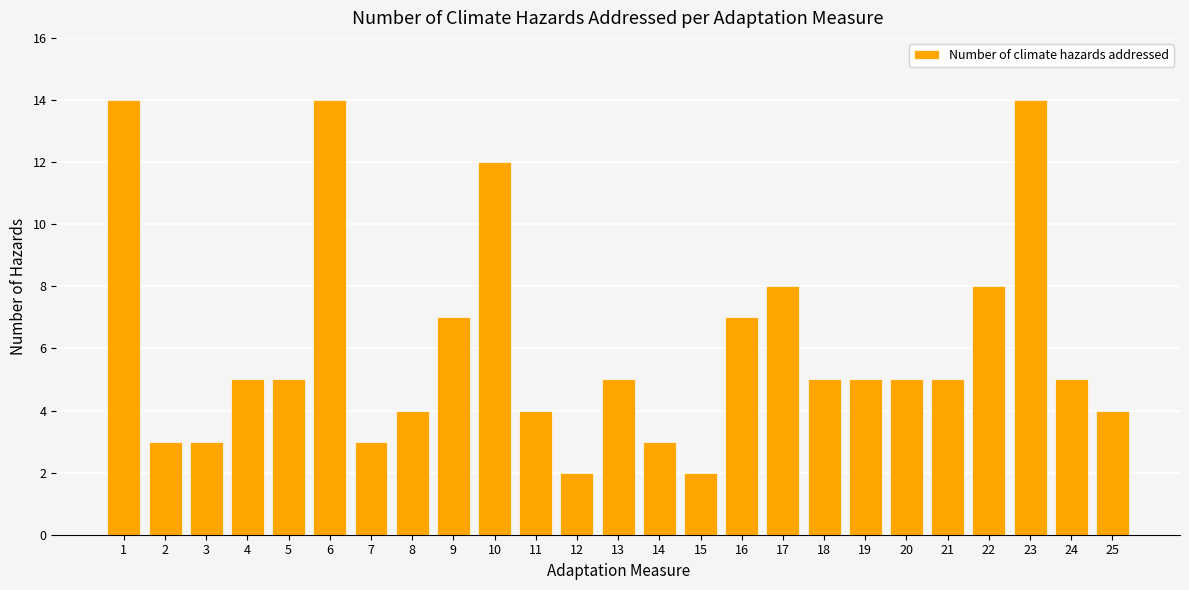

What is the greatest value displayed?

14